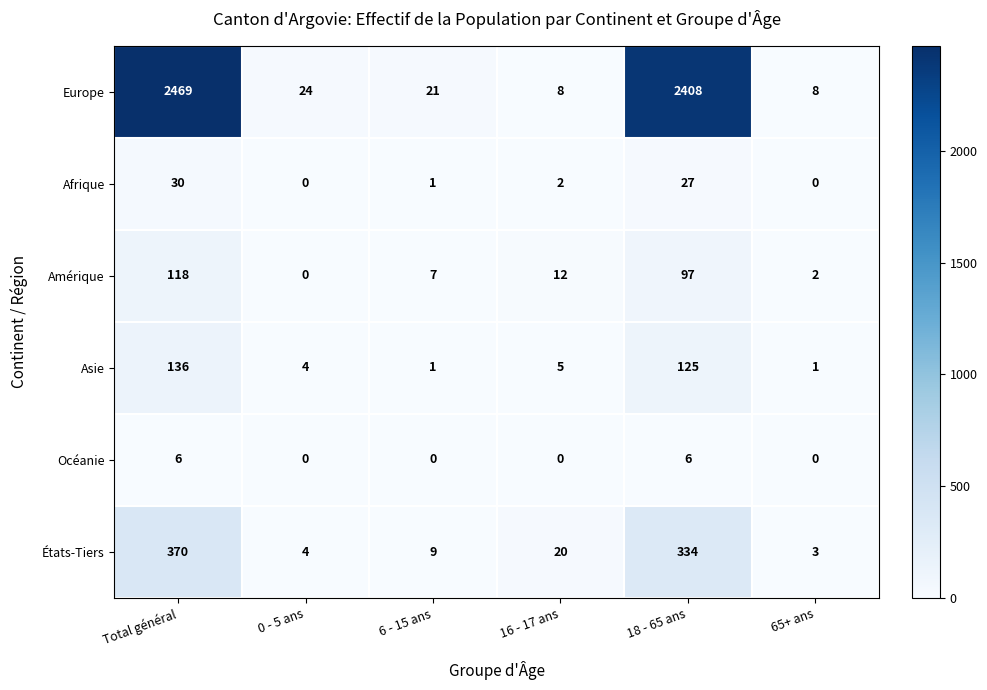

List the labels in order of Amérique value, smallest first.

0 - 5 ans, 65+ ans, 6 - 15 ans, 16 - 17 ans, 18 - 65 ans, Total général